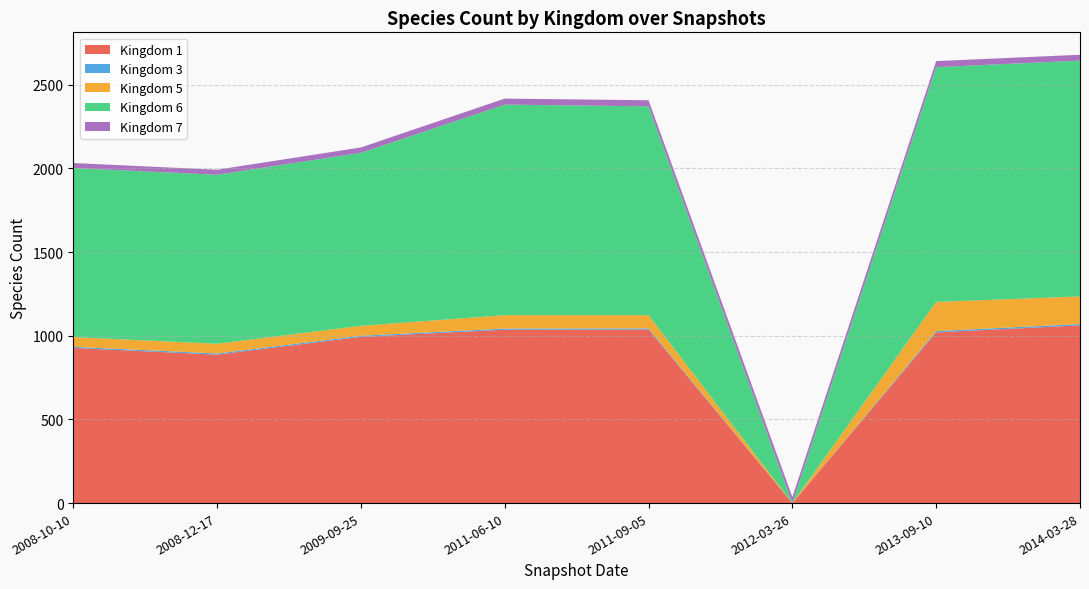

Does the chart have visible grid lines?

Yes